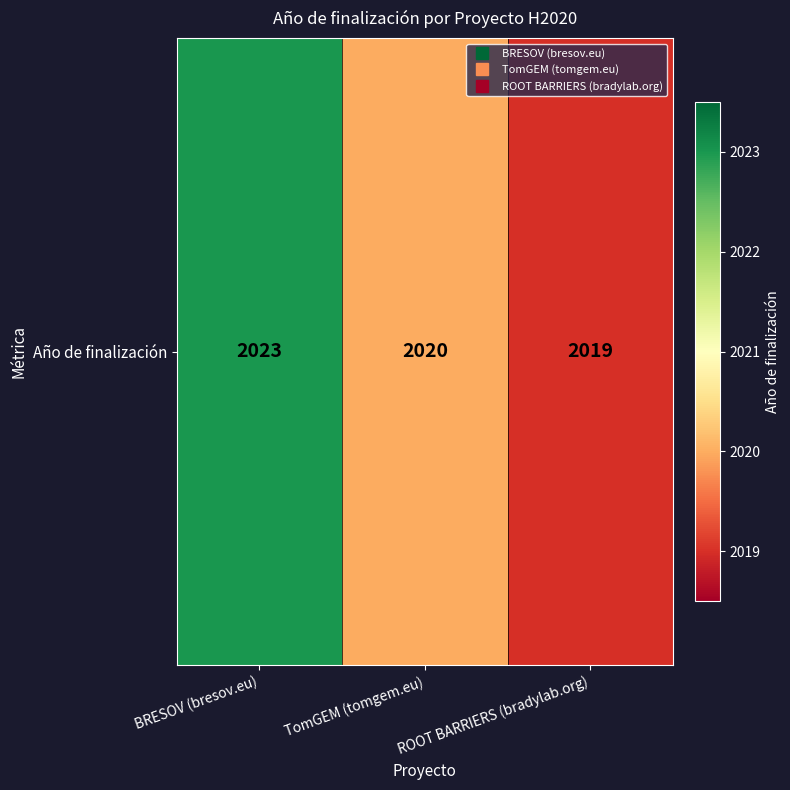

What is the difference between the maximum and minimum values?

4